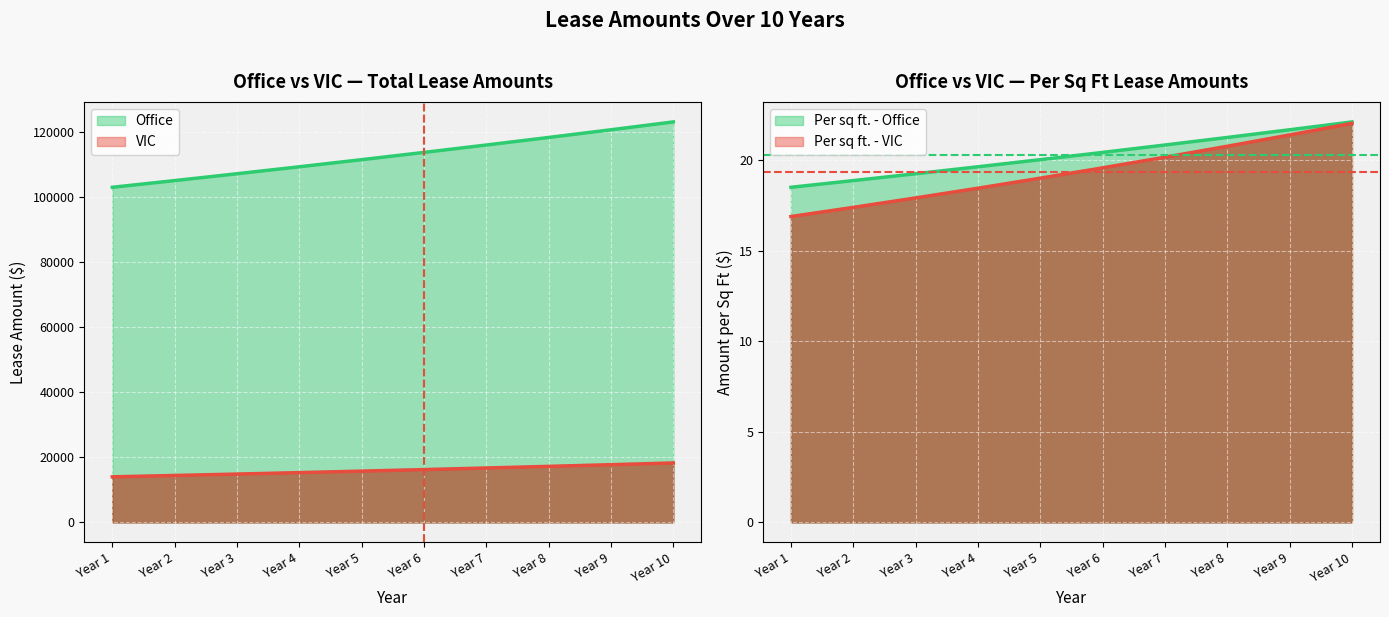

What is the lowest value of the Per sq ft. - VIC series?

16.9